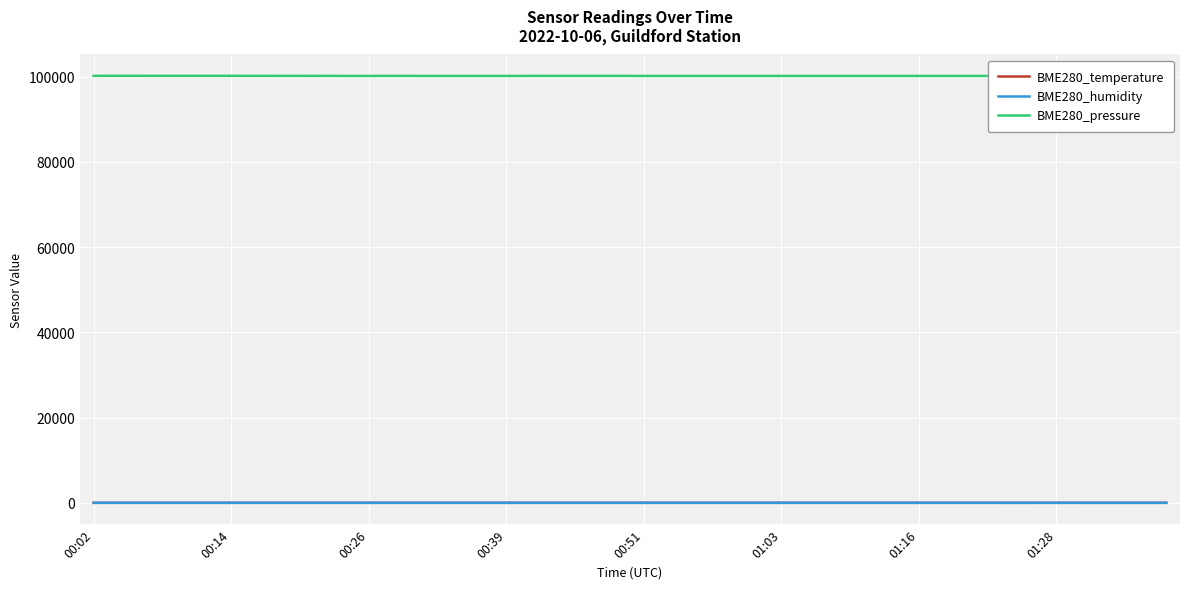

Which series has the widest spread of values?

BME280_pressure